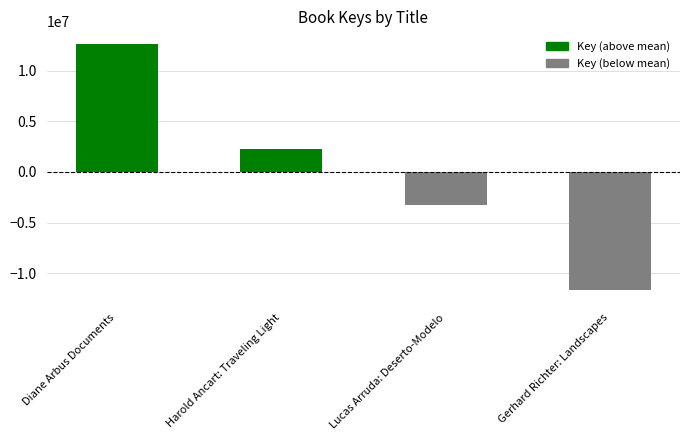

What is the label of the 2nd bar from the right?

Lucas Arruda: Deserto-Modelo